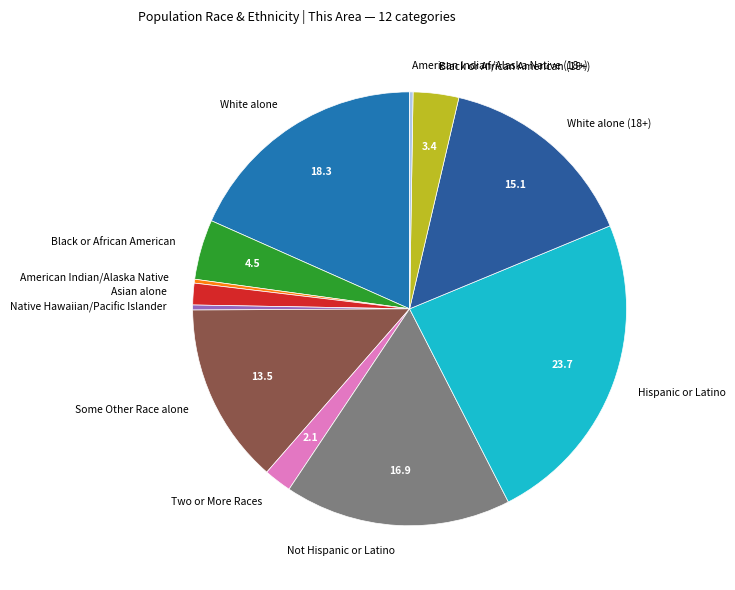

Is there a majority slice in this chart?

No